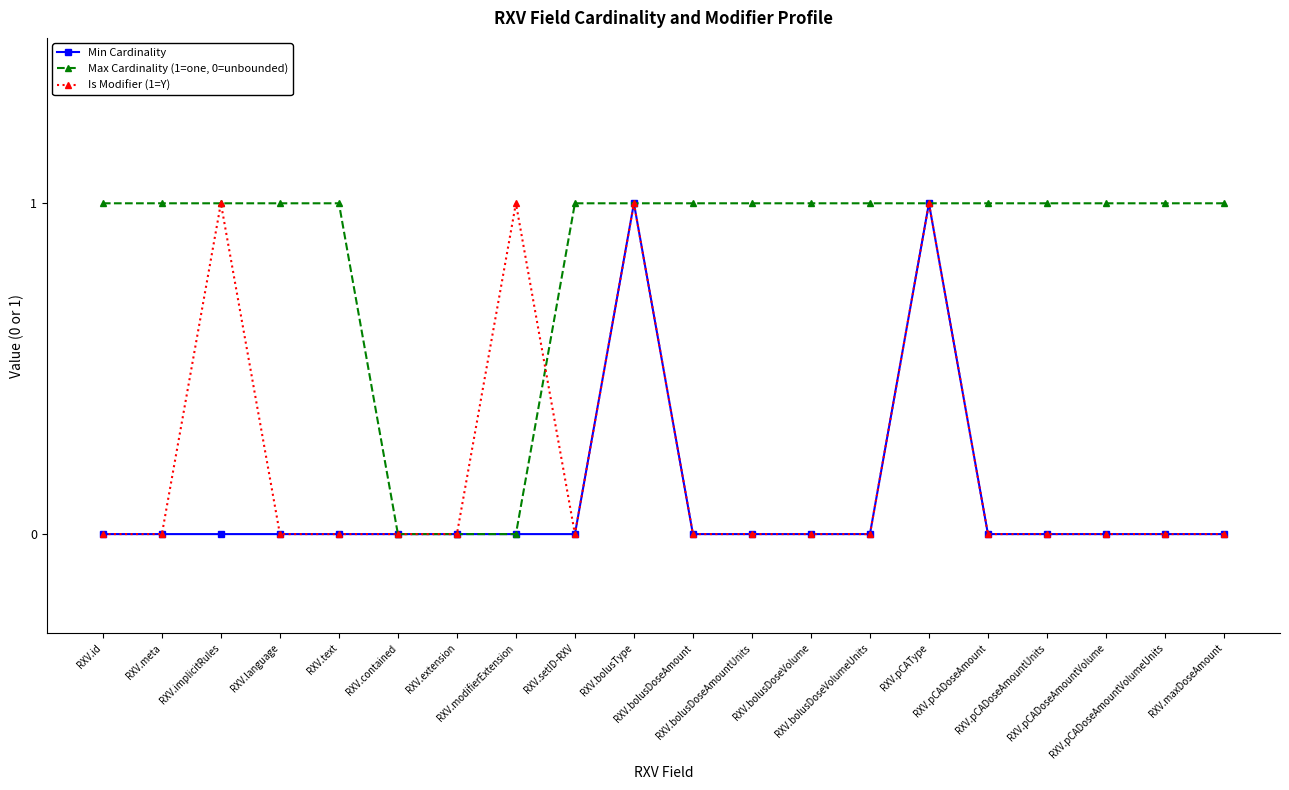

Reading right to left, what are all the values shown in this chart?

Min Cardinality: RXV.maxDoseAmount=0	RXV.pCADoseAmountVolumeUnits=0	RXV.pCADoseAmountVolume=0	RXV.pCADoseAmountUnits=0	RXV.pCADoseAmount=0	RXV.pCAType=1	RXV.bolusDoseVolumeUnits=0	RXV.bolusDoseVolume=0	RXV.bolusDoseAmountUnits=0	RXV.bolusDoseAmount=0	RXV.bolusType=1	RXV.setID-RXV=0	RXV.modifierExtension=0	RXV.extension=0	RXV.contained=0	RXV.text=0	RXV.language=0	RXV.implicitRules=0	RXV.meta=0	RXV.id=0
Max Cardinality (1=one, 0=unbounded): RXV.maxDoseAmount=1	RXV.pCADoseAmountVolumeUnits=1	RXV.pCADoseAmountVolume=1	RXV.pCADoseAmountUnits=1	RXV.pCADoseAmount=1	RXV.pCAType=1	RXV.bolusDoseVolumeUnits=1	RXV.bolusDoseVolume=1	RXV.bolusDoseAmountUnits=1	RXV.bolusDoseAmount=1	RXV.bolusType=1	RXV.setID-RXV=1	RXV.modifierExtension=0	RXV.extension=0	RXV.contained=0	RXV.text=1	RXV.language=1	RXV.implicitRules=1	RXV.meta=1	RXV.id=1
Is Modifier (1=Y): RXV.maxDoseAmount=0	RXV.pCADoseAmountVolumeUnits=0	RXV.pCADoseAmountVolume=0	RXV.pCADoseAmountUnits=0	RXV.pCADoseAmount=0	RXV.pCAType=1	RXV.bolusDoseVolumeUnits=0	RXV.bolusDoseVolume=0	RXV.bolusDoseAmountUnits=0	RXV.bolusDoseAmount=0	RXV.bolusType=1	RXV.setID-RXV=0	RXV.modifierExtension=1	RXV.extension=0	RXV.contained=0	RXV.text=0	RXV.language=0	RXV.implicitRules=1	RXV.meta=0	RXV.id=0